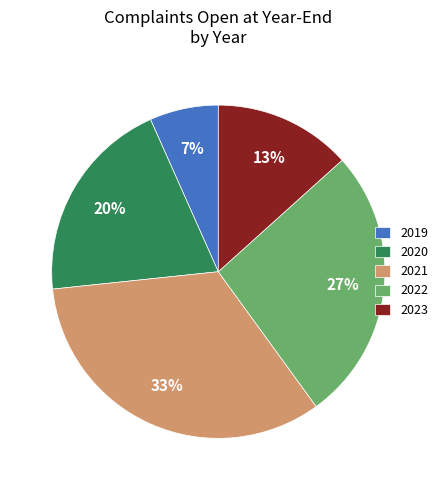

The 2023 slice represents 13% of the pie. True or false?

True